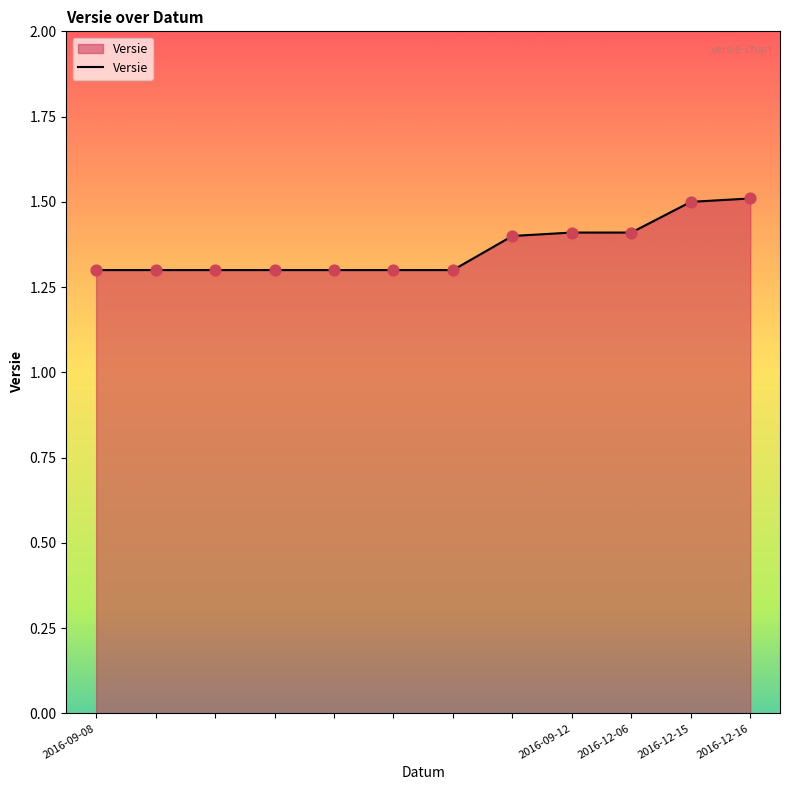

What is the smallest value displayed?

1.3